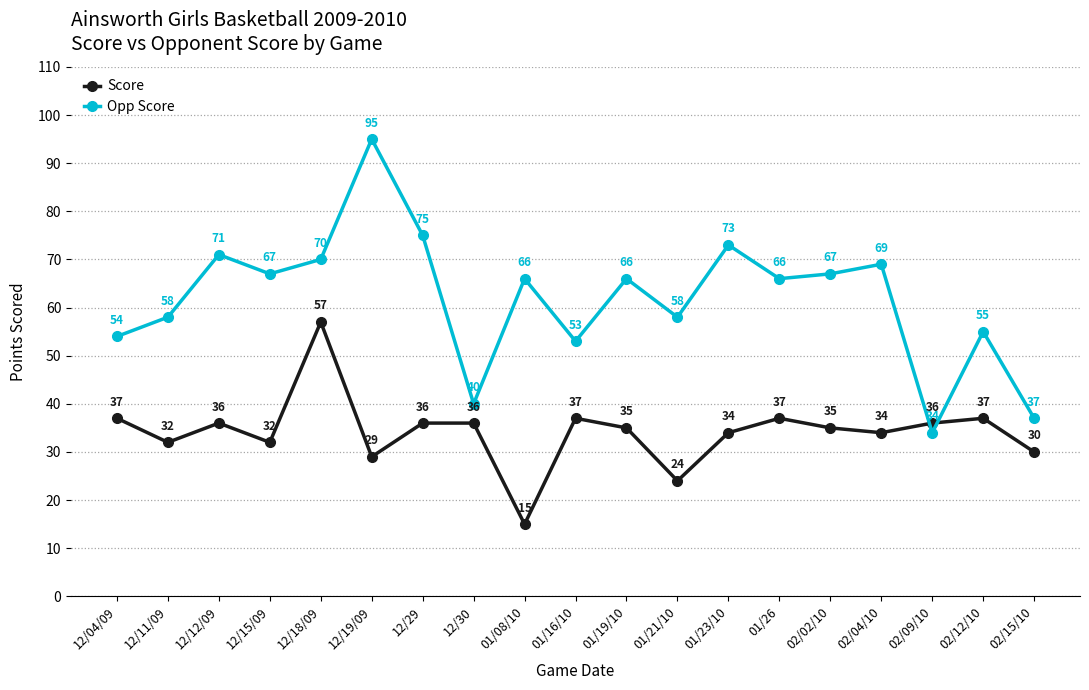

Where is the first local minimum for Opp Score?

12/15/09